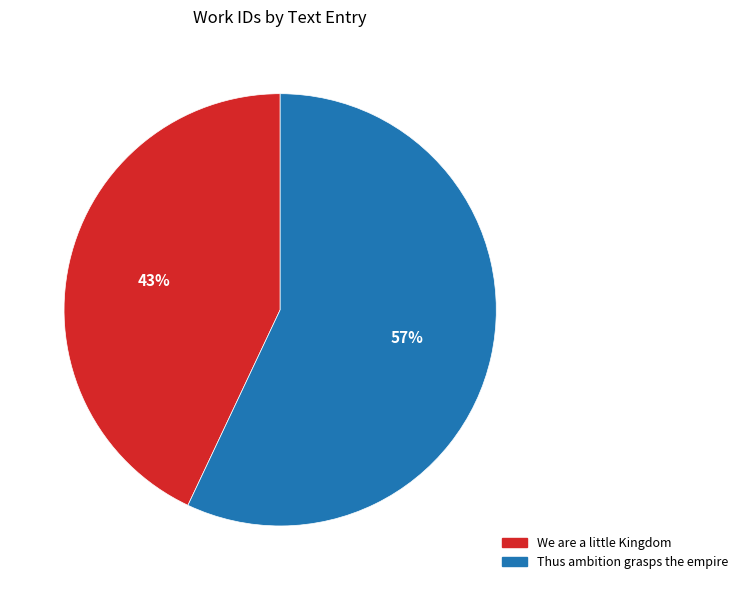

Is the sum of We are a little Kingdom and Thus ambition grasps the empire greater than half?

Yes